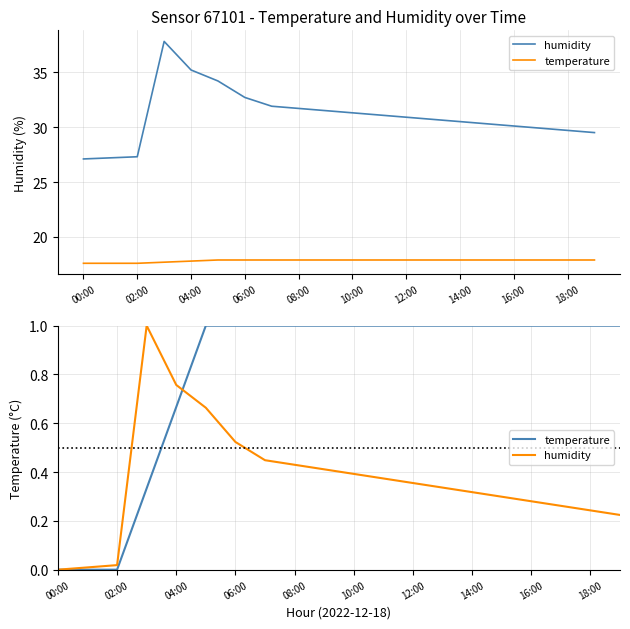

What are all the series names shown in the legend?

humidity, temperature